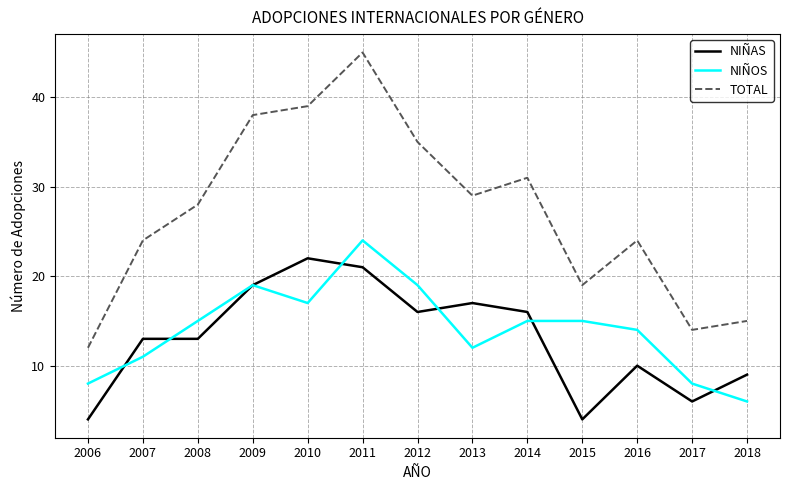

True or false: TOTAL and NIÑOS intersect in this chart.

False